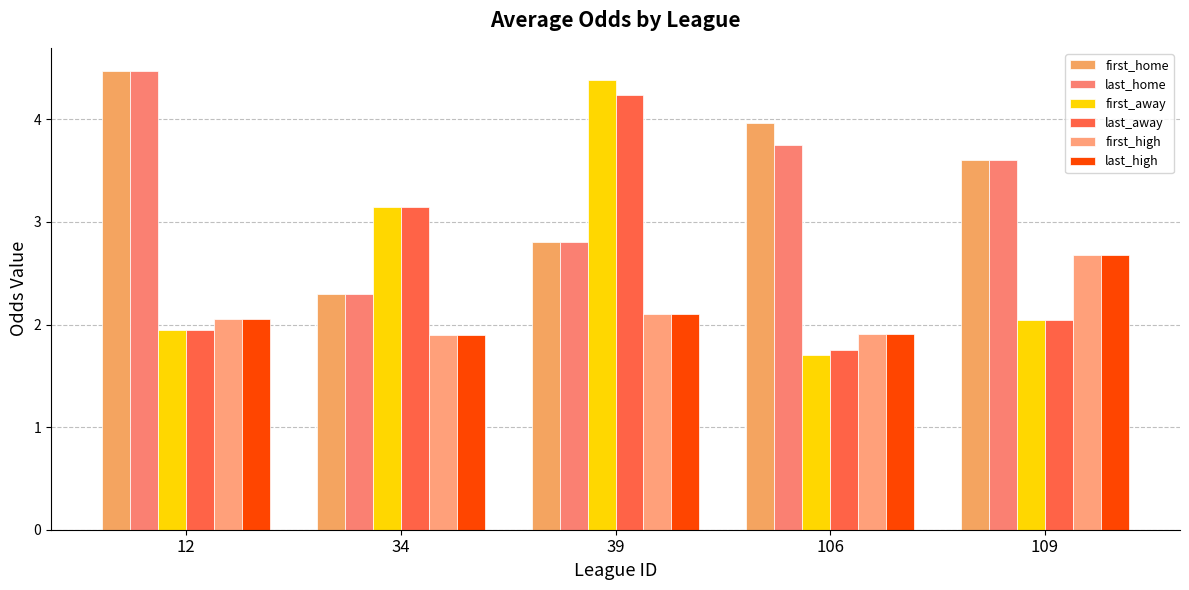

What is the minimum value shown in the chart?

1.7